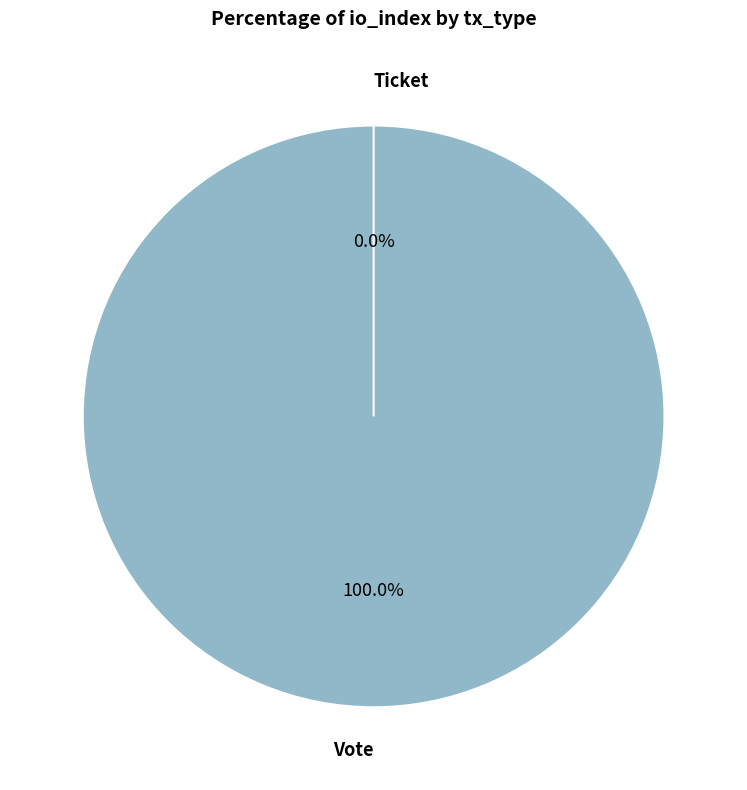

How many segments does this pie chart have?

2